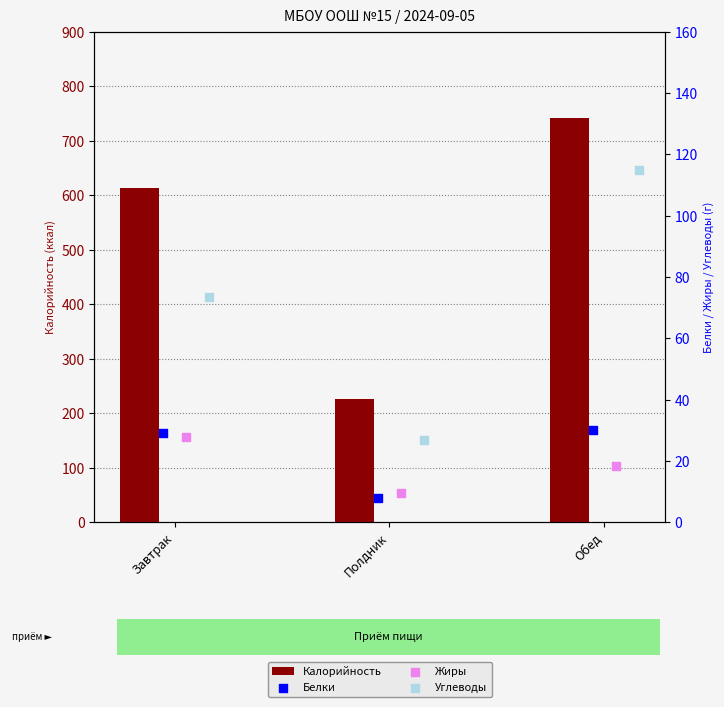

At which category is the sum across all series the highest?

Обед